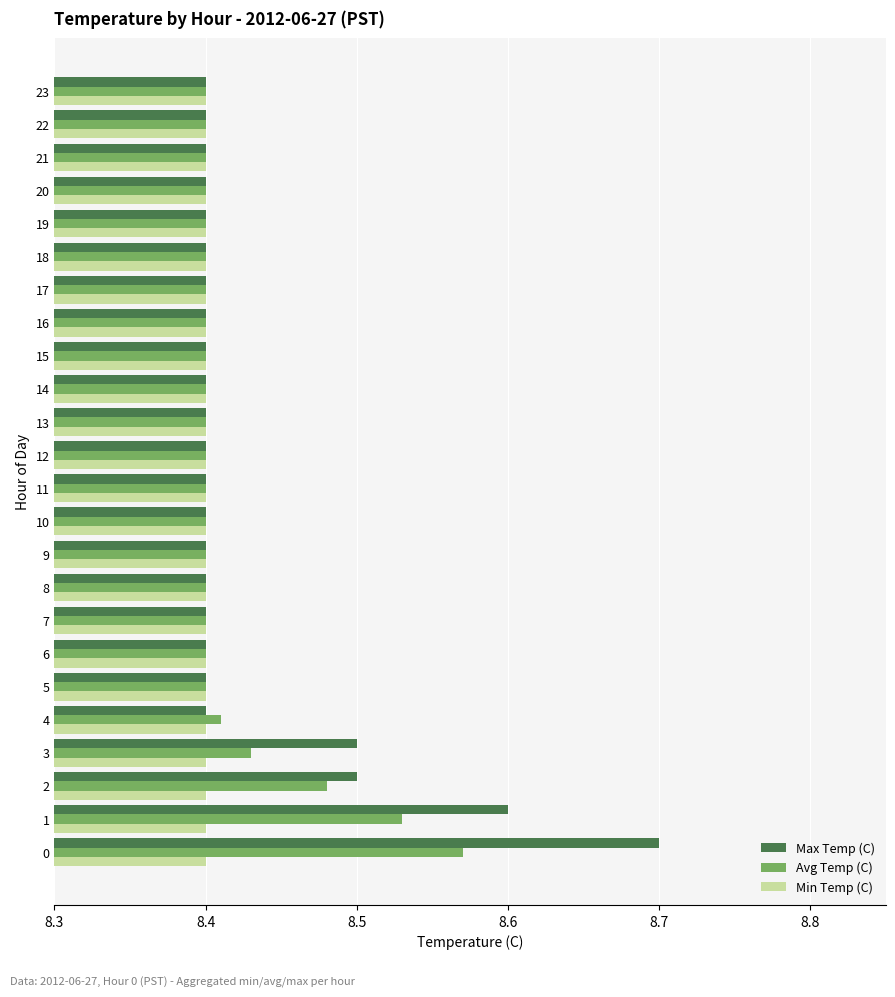

What are all the series names shown in the legend?

Max Temp (C), Avg Temp (C), Min Temp (C)